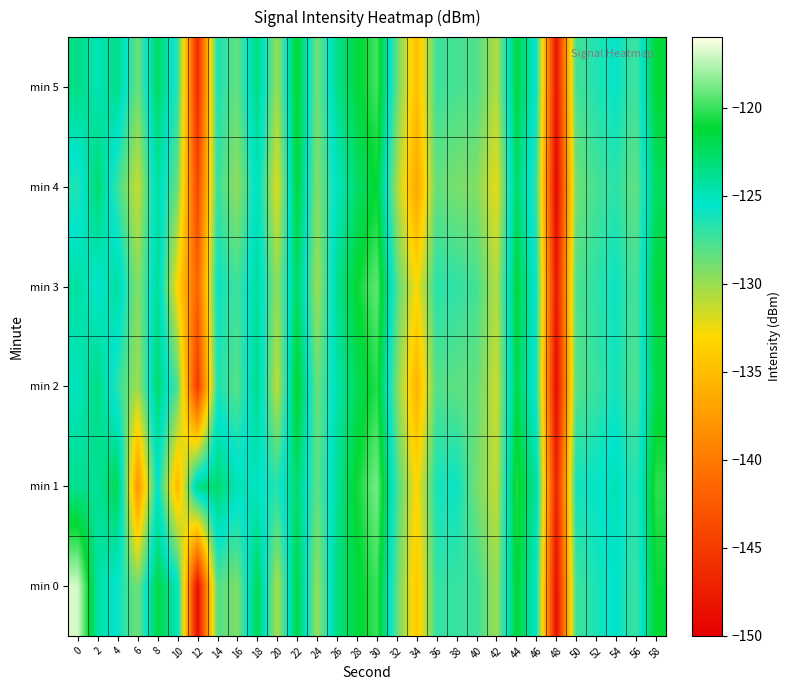

Reading right to left, what are all the values shown in this chart?

min 0: 58=-121.1	56=-127.3	54=-125.4	52=-126.3	50=-127.4	48=-148.8	46=-125.7	44=-121.2	42=-130.1	40=-127.2	38=-127.2	36=-127.0	34=-134.2	32=-128.2	30=-120.0	28=-121.6	26=-123.4	24=-129.9	22=-121.7	20=-130.6	18=-122.0	16=-129.3	14=-128.0	12=-148.9	10=-125.1	8=-121.7	6=-128.9	4=-125.8	2=-124.5	0=-116.9
min 1: 58=-120.3	56=-126.8	54=-124.9	52=-125.7	50=-126.1	48=-147.2	46=-124.3	44=-120.5	42=-131.2	40=-128.9	38=-125.8	36=-126.2	34=-133.1	32=-127.4	30=-118.7	28=-120.9	26=-124.1	24=-128.3	22=-122.8	20=-126.5	18=-125.3	16=-124.9	14=-122.9	12=-123.4	10=-135.6	8=-125.3	6=-138.1	4=-122.1	2=-124.1	0=-123.8
min 2: 58=-121.8	56=-128.0	54=-126.1	52=-127.2	50=-128.1	48=-149.1	46=-126.3	44=-121.9	42=-131.5	40=-128.4	38=-128.3	36=-127.9	34=-135.8	32=-129.1	30=-120.4	28=-122.3	26=-124.6	24=-128.7	22=-120.8	20=-131.2	18=-123.5	16=-128.1	14=-126.4	12=-145.3	10=-127.9	8=-122.7	6=-130.2	4=-126.8	2=-123.4	0=-125.1
min 3: 58=-121.4	56=-127.7	54=-125.9	52=-126.8	50=-127.9	48=-148.1	46=-125.9	44=-121.5	42=-130.8	40=-127.5	38=-126.9	36=-126.7	34=-132.9	32=-127.8	30=-119.2	28=-121.1	26=-123.9	24=-130.2	22=-122.4	20=-129.8	18=-124.1	16=-127.4	14=-125.8	12=-141.7	10=-133.2	8=-123.9	6=-129.5	4=-124.2	2=-125.7	0=-124.3
min 4: 58=-122.5	56=-128.5	54=-126.8	52=-127.6	50=-128.9	48=-149.5	46=-127.1	44=-122.7	42=-132.4	40=-129.3	38=-129.1	36=-128.4	34=-136.7	32=-130.3	30=-121.1	28=-122.8	26=-125.2	24=-129.4	22=-121.3	20=-132.1	18=-124.9	16=-129.8	14=-127.1	12=-144.2	10=-128.7	8=-124.2	6=-131.4	4=-127.3	2=-122.8	0=-126.5
min 5: 58=-121.2	56=-127.5	54=-125.7	52=-126.5	50=-127.6	48=-148.4	46=-125.8	44=-121.6	42=-130.7	40=-127.8	38=-127.6	36=-127.3	34=-134.9	32=-128.4	30=-119.8	28=-121.6	26=-123.7	24=-128.9	22=-120.9	20=-130.1	18=-123.2	16=-128.4	14=-126.3	12=-146.5	10=-126.8	8=-122.5	6=-128.7	4=-123.6	2=-124.9	0=-123.5